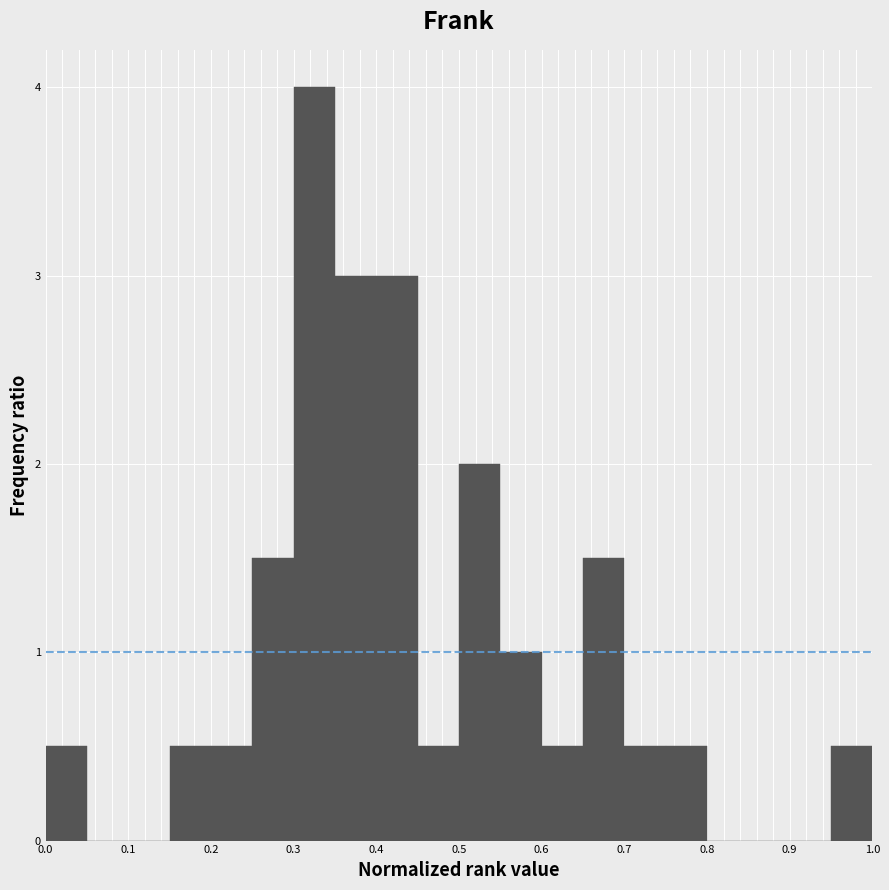

Reading left to right, list every bar in this chart as the range it spans on the x-axis followed by its height. The values are not printed on the chart, so give them approximately, as read against the axis.

0.00 to 0.05: 0.5
0.05 to 0.10: 0
0.10 to 0.15: 0
0.15 to 0.20: 0.5
0.20 to 0.25: 0.5
0.25 to 0.30: 1.5
0.30 to 0.35: 4.0
0.35 to 0.40: 3.0
0.40 to 0.45: 3.0
0.45 to 0.50: 0.5
0.50 to 0.55: 2.0
0.55 to 0.60: 1.0
0.60 to 0.65: 0.5
0.65 to 0.70: 1.5
0.70 to 0.75: 0.5
0.75 to 0.80: 0.5
0.80 to 0.85: 0
0.85 to 0.90: 0
0.90 to 0.95: 0
0.95 to 1.00: 0.5